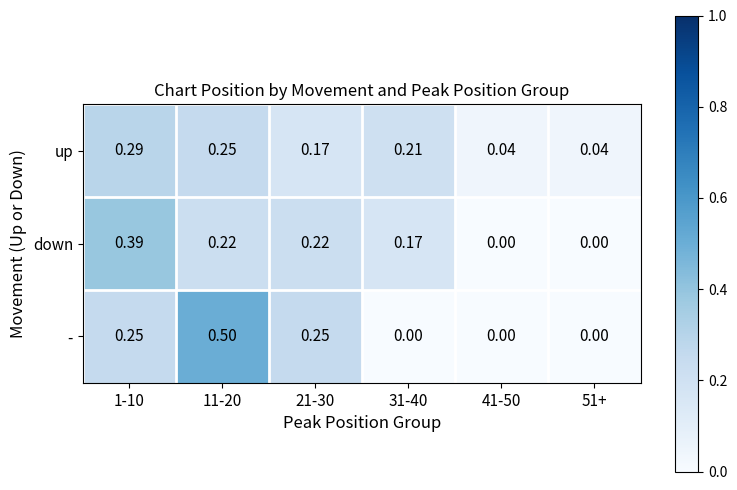

Which series has the largest range (max minus min)?

-